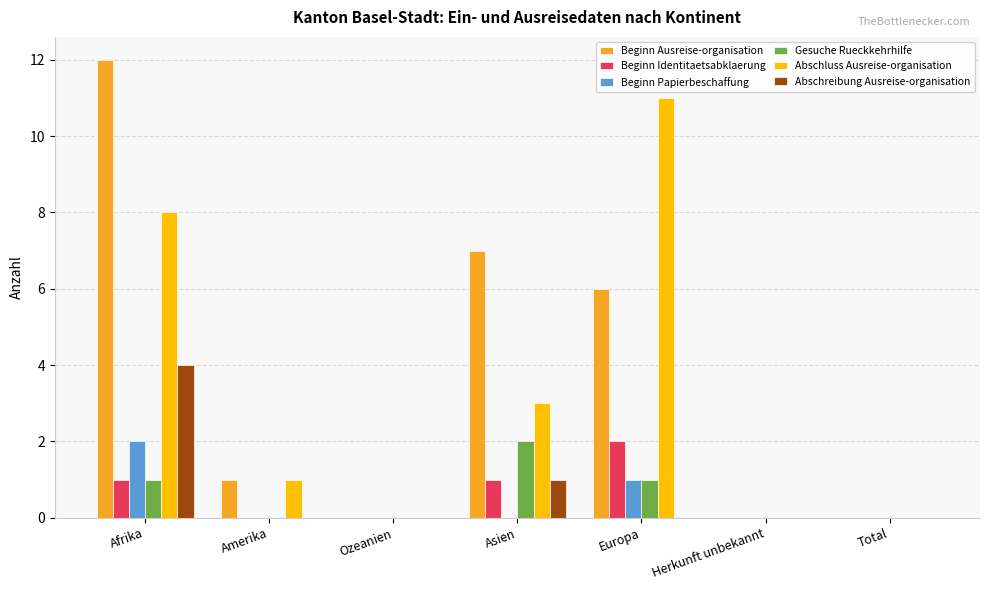

Reading right to left, list all the values displayed in this chart.

Beginn Ausreise-organisation: Total=0	Herkunft unbekannt=0	Europa=6	Asien=7	Ozeanien=0	Amerika=1	Afrika=12
Beginn Identitaetsabklaerung: Total=0	Herkunft unbekannt=0	Europa=2	Asien=1	Ozeanien=0	Amerika=0	Afrika=1
Beginn Papierbeschaffung: Total=0	Herkunft unbekannt=0	Europa=1	Asien=0	Ozeanien=0	Amerika=0	Afrika=2
Gesuche Rueckkehrhilfe: Total=0	Herkunft unbekannt=0	Europa=1	Asien=2	Ozeanien=0	Amerika=0	Afrika=1
Abschluss Ausreise-organisation: Total=0	Herkunft unbekannt=0	Europa=11	Asien=3	Ozeanien=0	Amerika=1	Afrika=8
Abschreibung Ausreise-organisation: Total=0	Herkunft unbekannt=0	Europa=0	Asien=1	Ozeanien=0	Amerika=0	Afrika=4